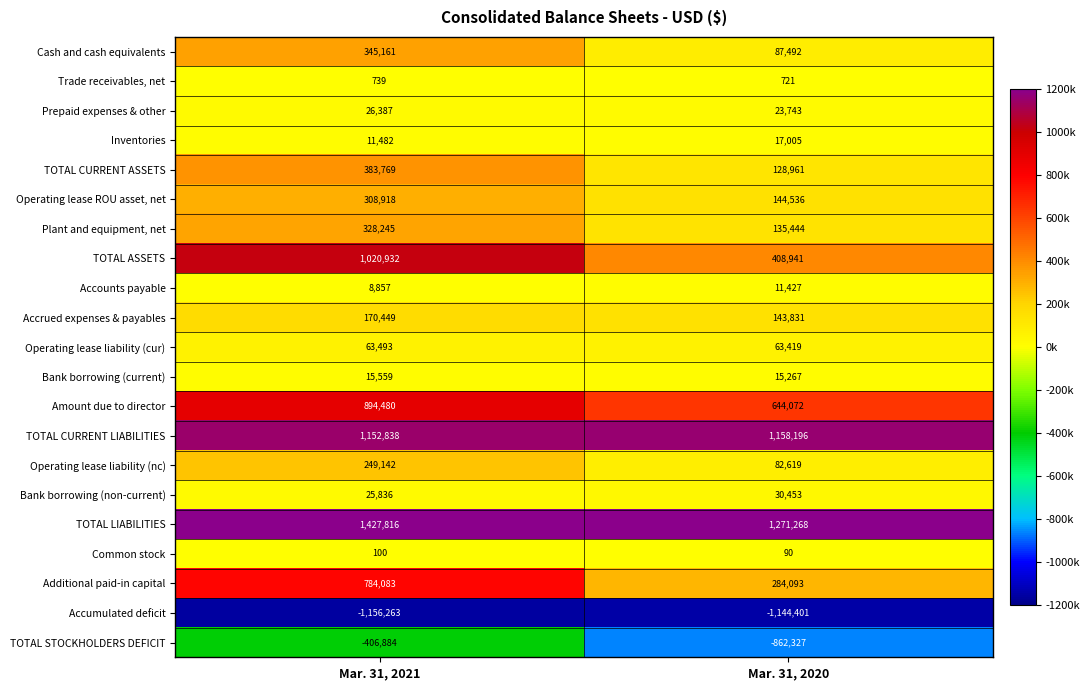

Which category has the lowest value across all series?

Mar. 31, 2021